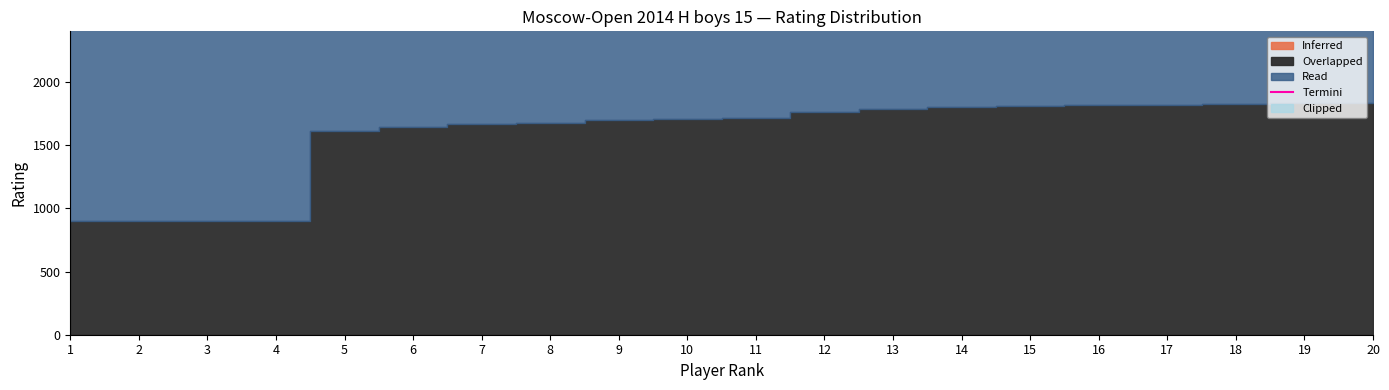

How many interior local peaks (higher than both neighbors) does the data have?

2